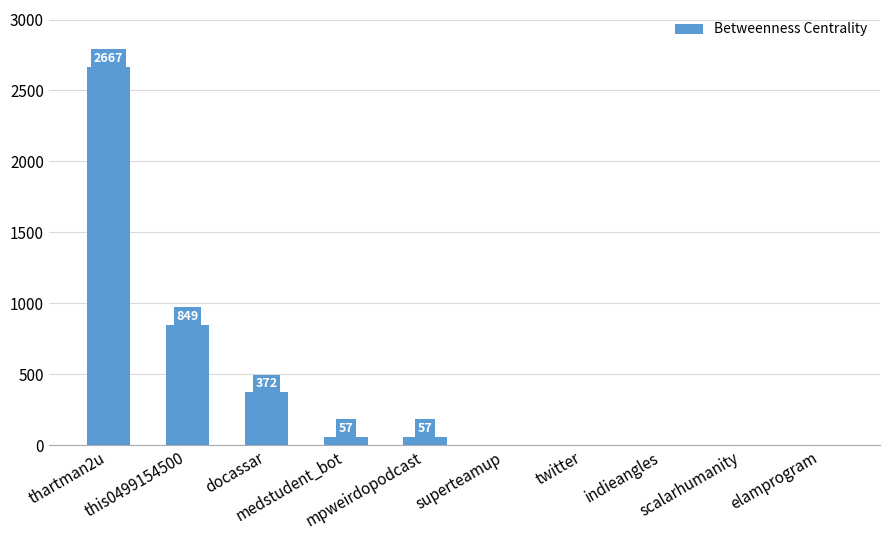

What is the greatest value displayed?

2667